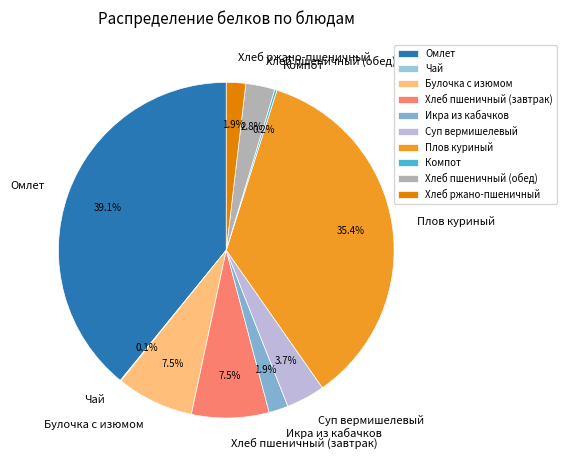

Combined, what portion of the pie is Суп вермишелевый and Плов куриный?

39.1%